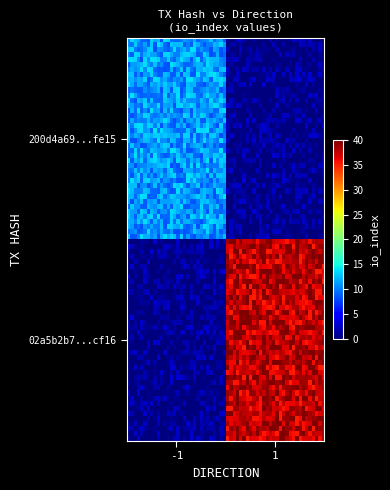

Which series has the widest spread of values?

02a5b2b706b23618d4662d098bb01722dd5cf16